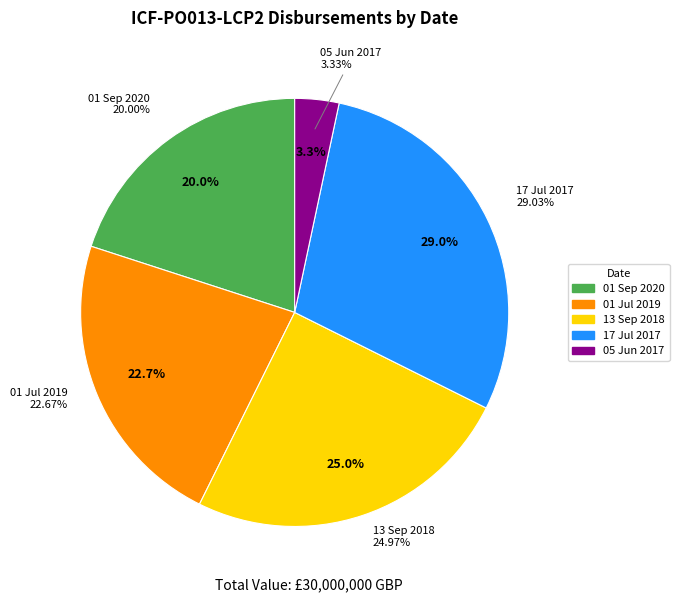

To the nearest percent, what is the combined percentage of 01 Sep 2020 and 05 Jun 2017?

23%